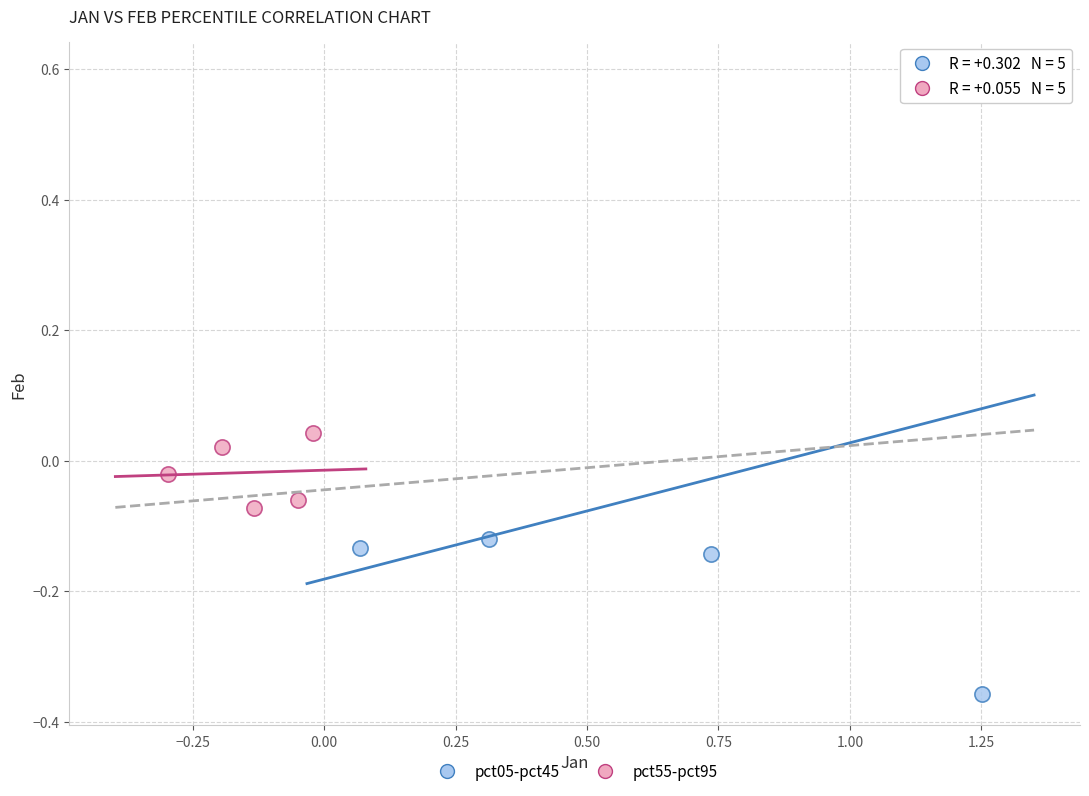

What are all the series names shown in the legend?

pct05-pct45, pct55-pct95